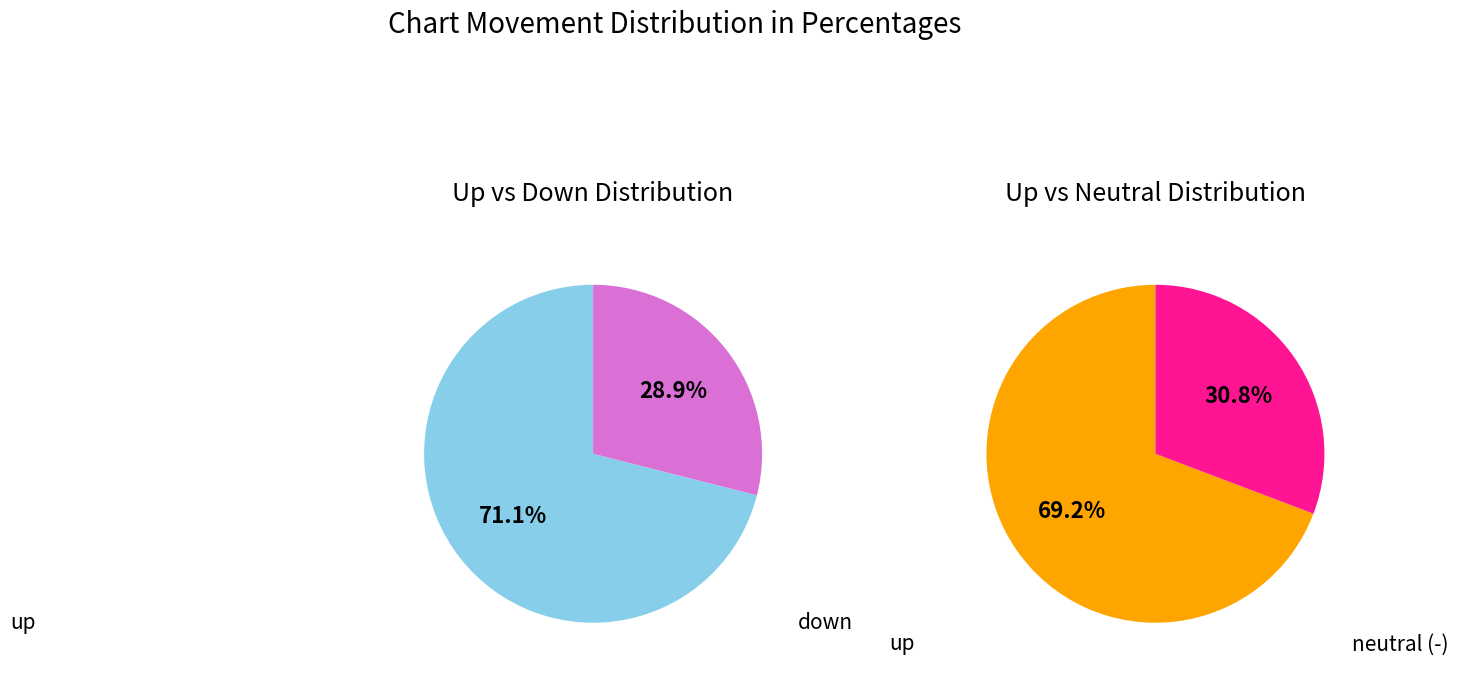

What is the ratio of the value at - to the value at down?

1.1